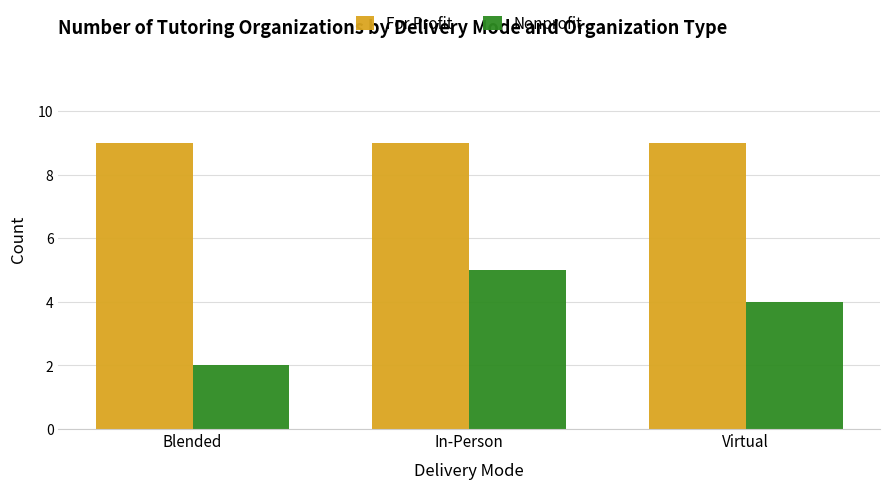

What are all the series names shown in the legend?

For Profit, Nonprofit